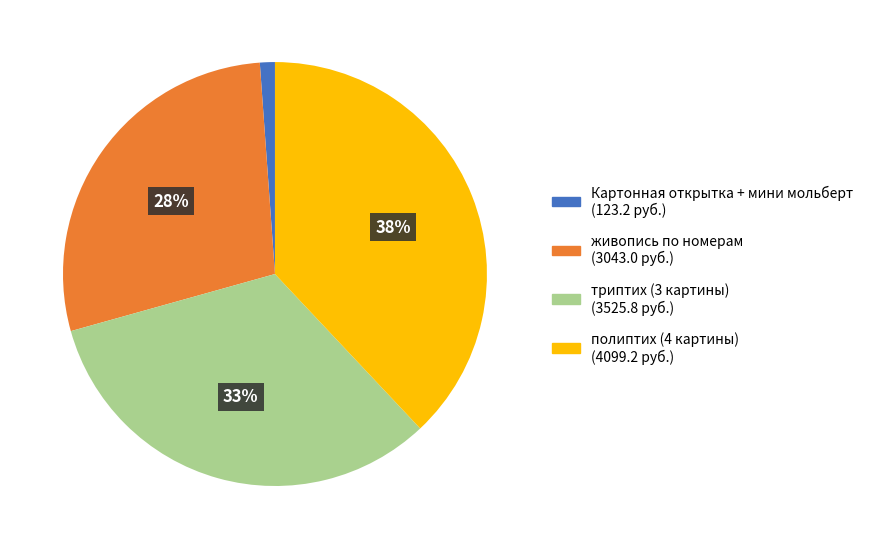

Is there a majority slice in this chart?

No